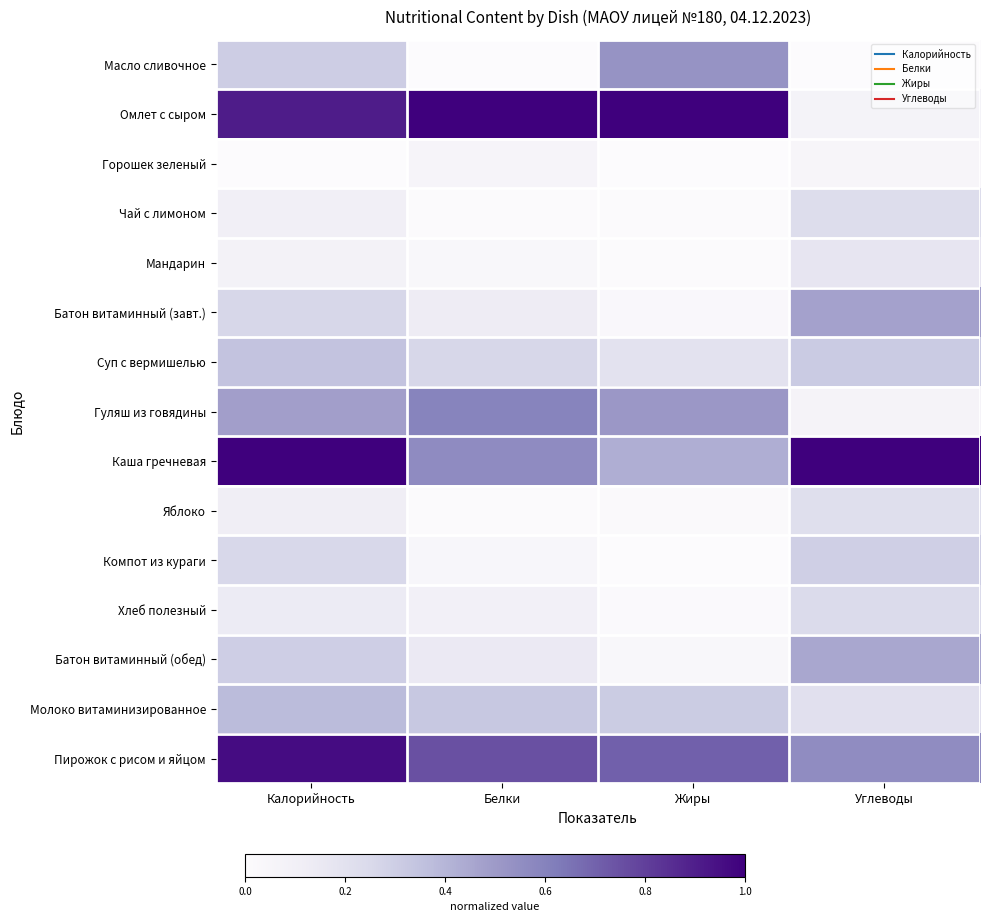

Which series has the largest range (max minus min)?

Омлет с сыром